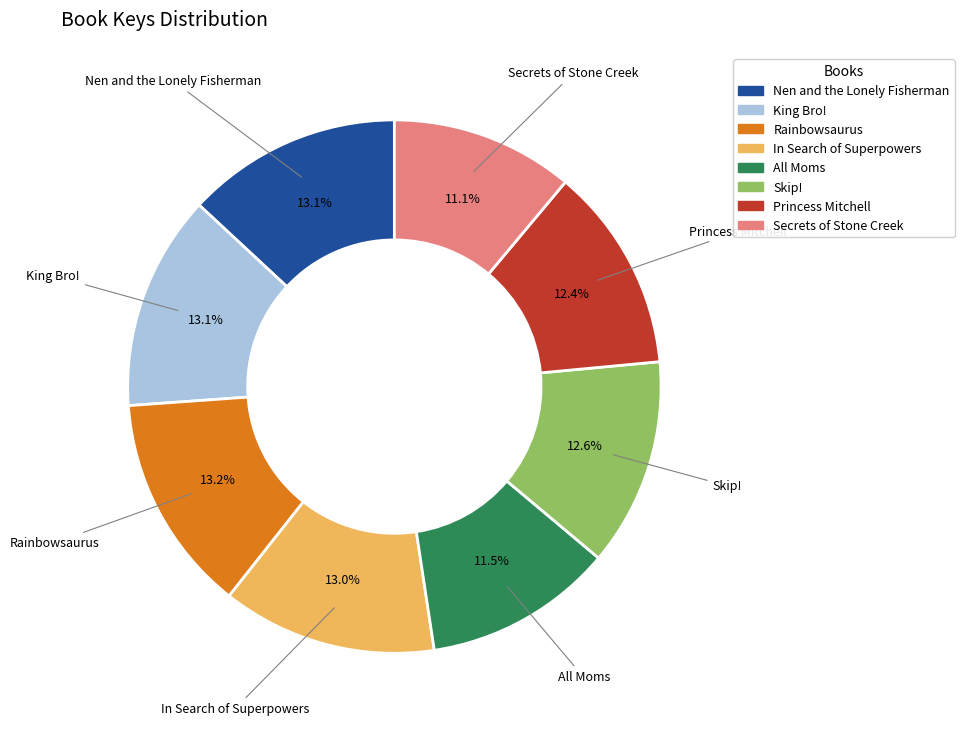

Does Rainbowsaurus represent more than half of the total?

No